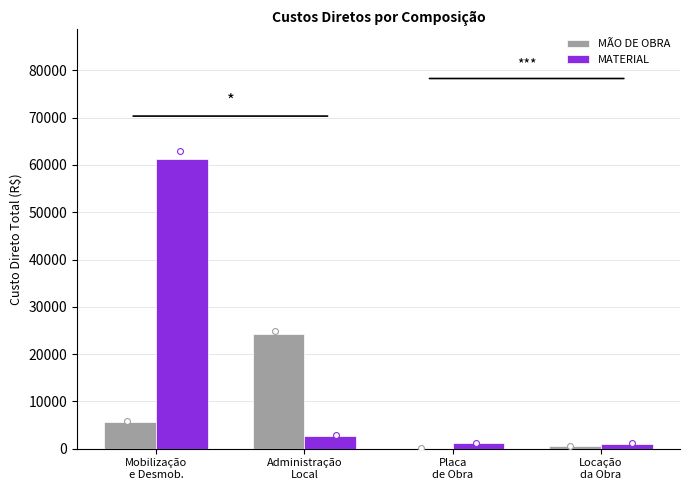

What is the total value across all series at Mobilização
e Desmob.?

66874.2